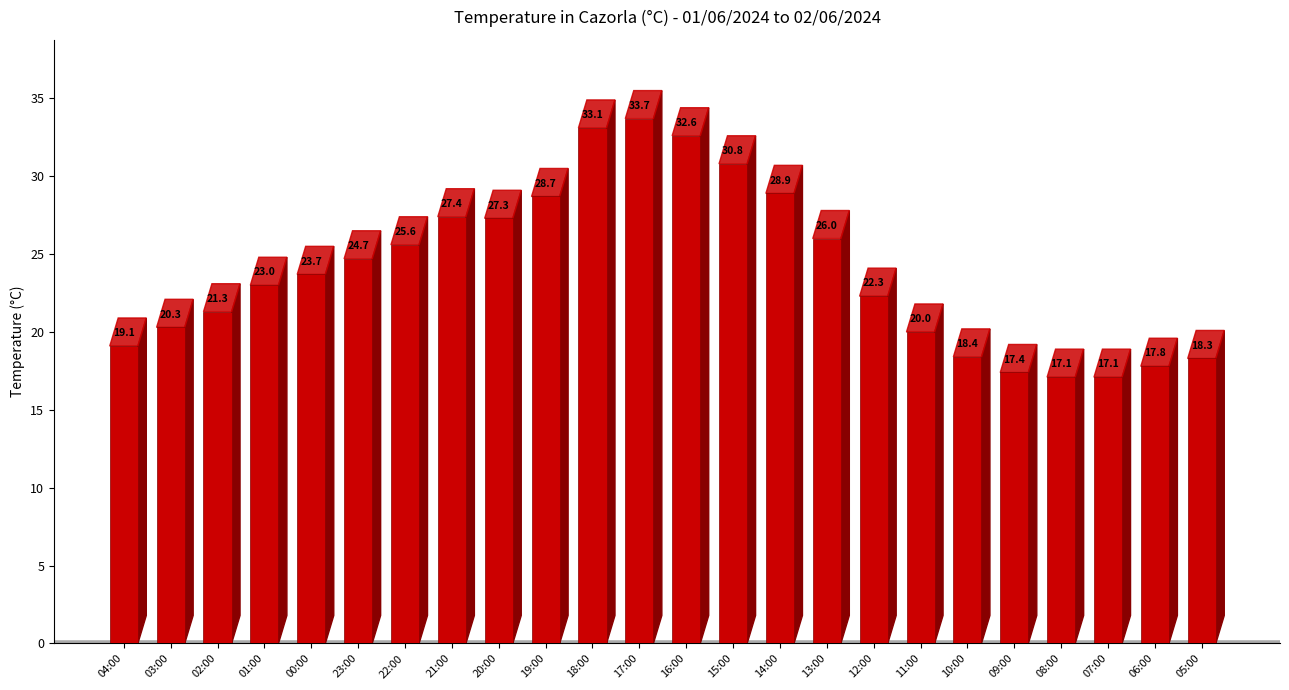

What is the smallest value displayed?

17.1